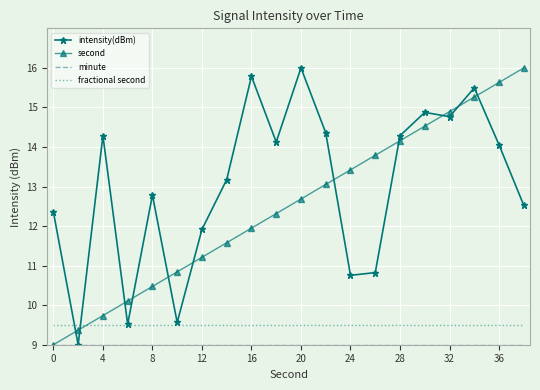

After their last crossing, which series has the higher values: second or intensity(dBm)?

second